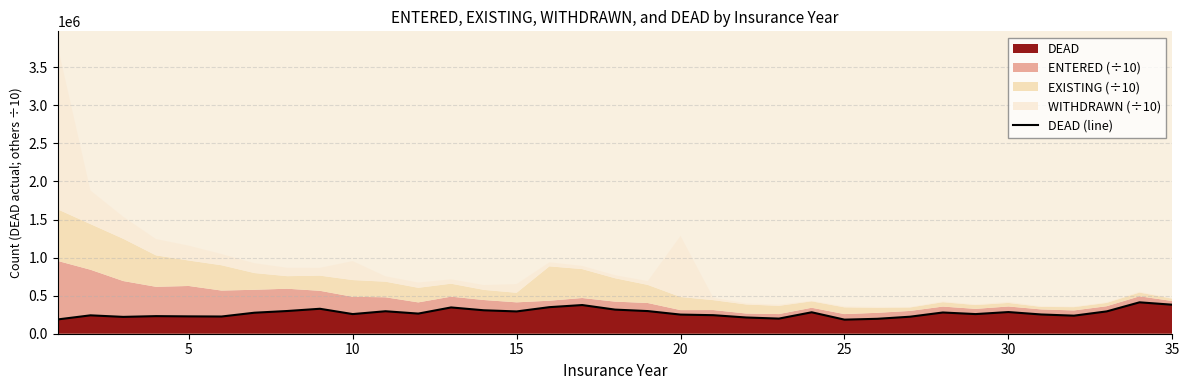

What is the maximum value for DEAD?

412600